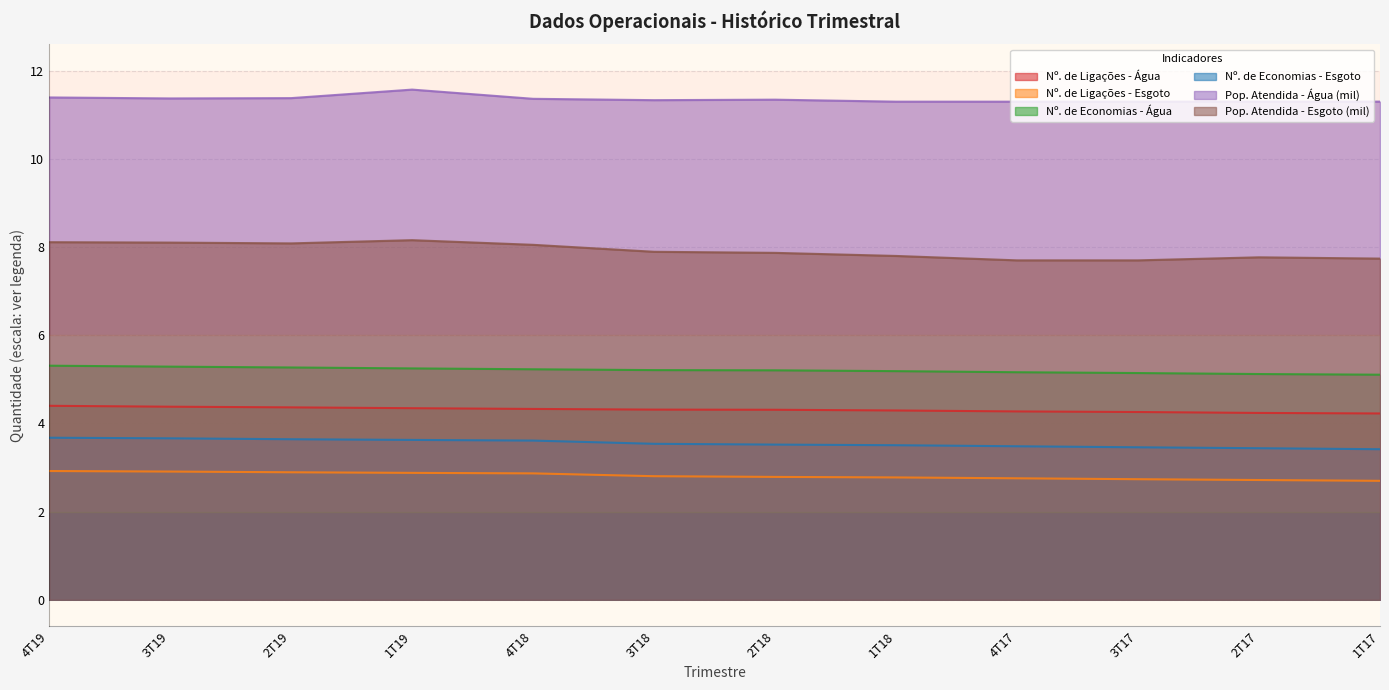

Rank the series at 1T18 from highest to lowest value.

Pop. Atendida - Água (mil), Pop. Atendida - Esgoto (mil), Nº. de Economias - Água, Nº. de Ligações - Água, Nº. de Economias - Esgoto, Nº. de Ligações - Esgoto